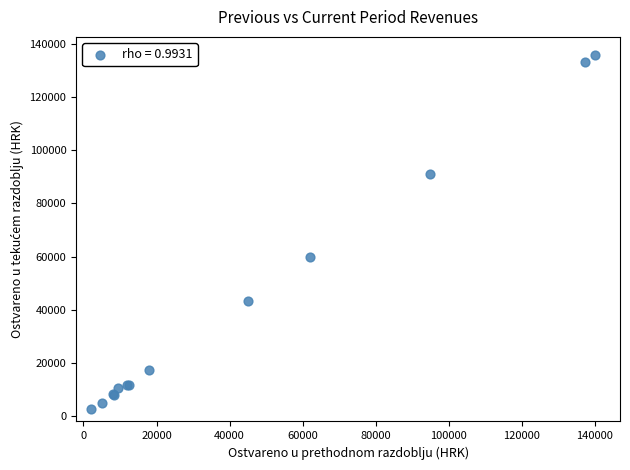

What Y value in the scatter plot is closest to 69300?

59800.0